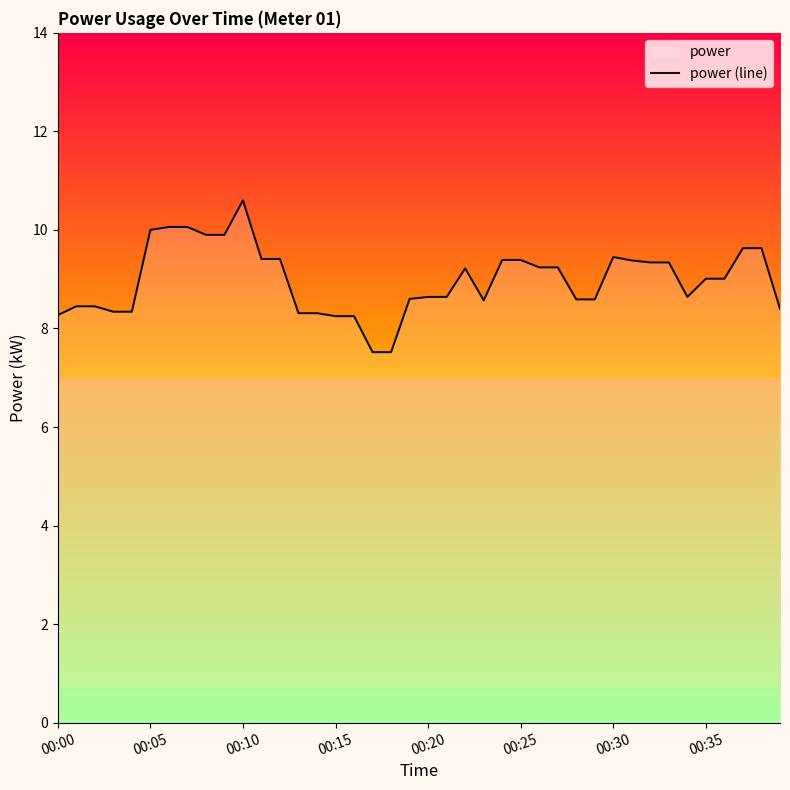

What is the label of the 18th point from the left?

17